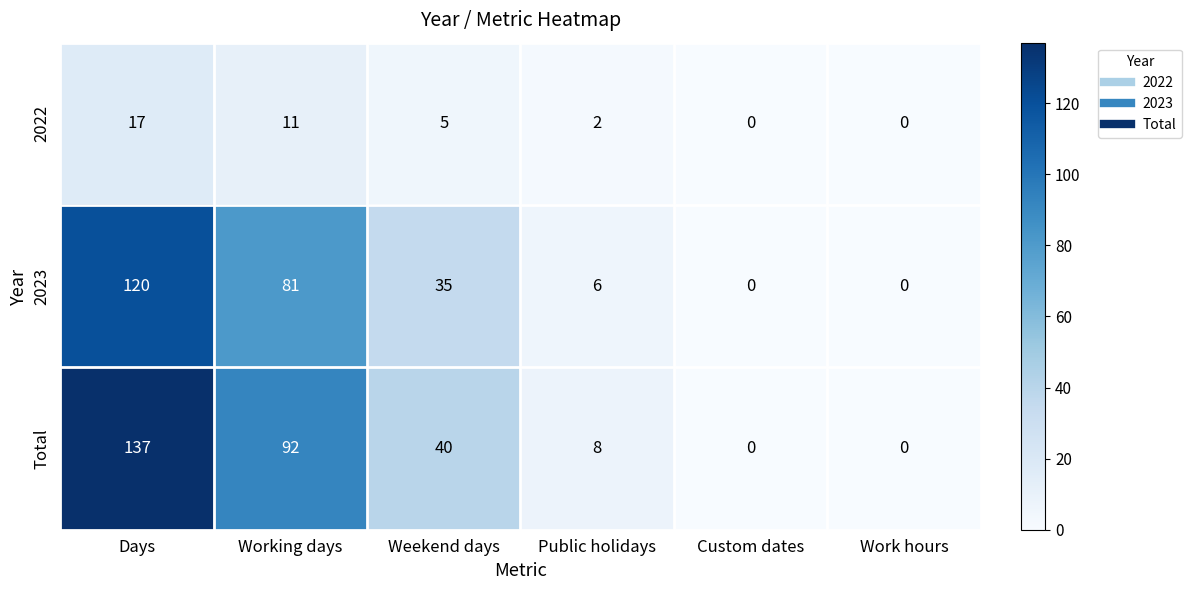

Reading left to right, what are all the values shown in this chart?

2022: Days=17	Working days=11	Weekend days=5	Public holidays=2	Custom dates=0	Work hours=0
2023: Days=120	Working days=81	Weekend days=35	Public holidays=6	Custom dates=0	Work hours=0
Total: Days=137	Working days=92	Weekend days=40	Public holidays=8	Custom dates=0	Work hours=0